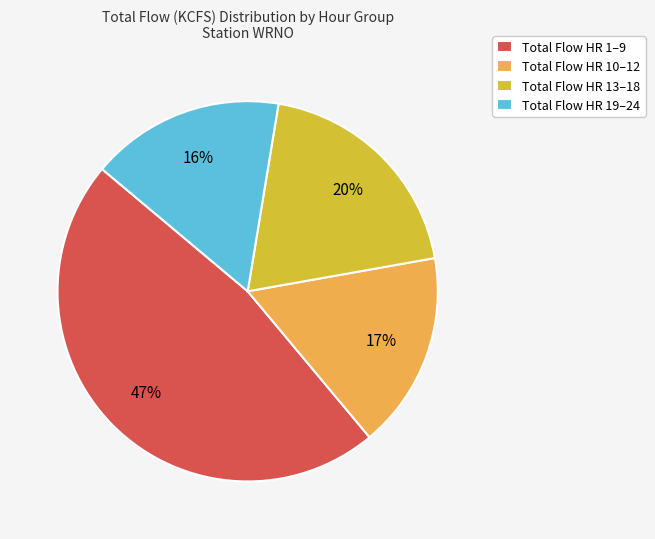

Is it true that Total Flow HR 19–24 is 16% of the pie?

True